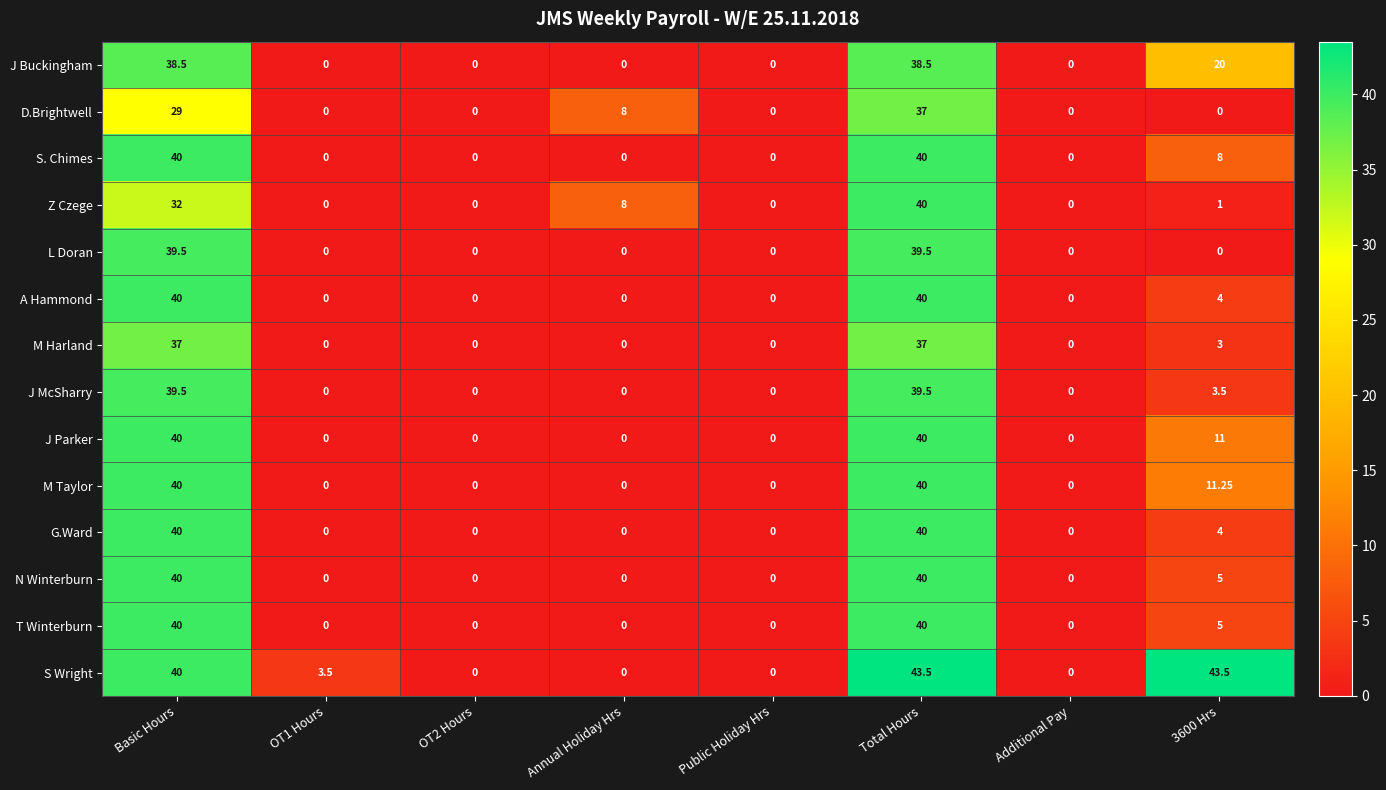

At which category is the sum across all series the highest?

Total Hours